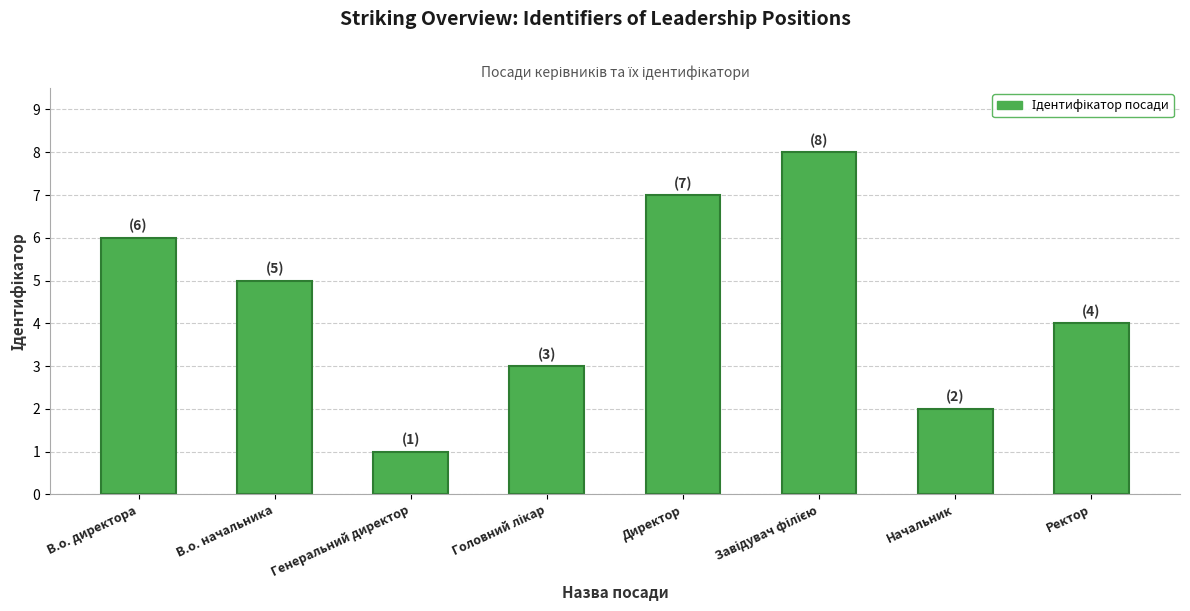

What is the value of the 8th bar from the left?

4